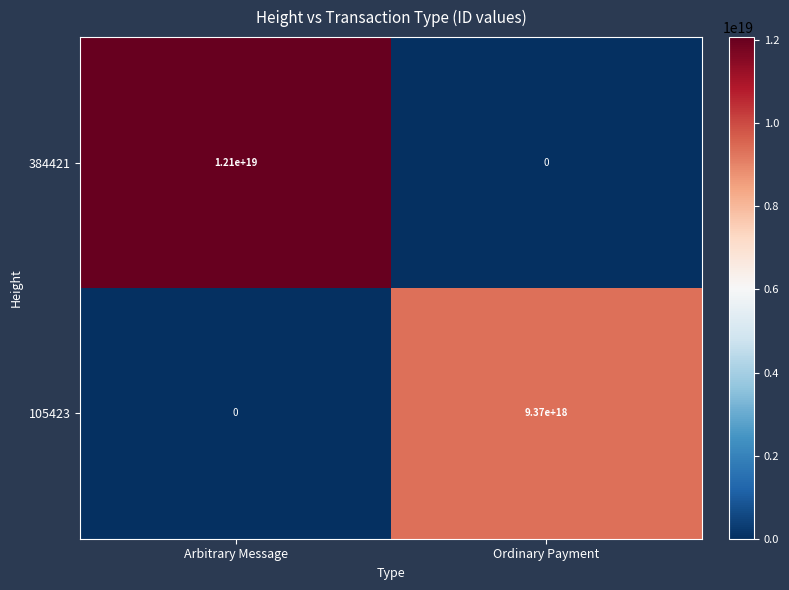

Count the number of data series in this chart.

2